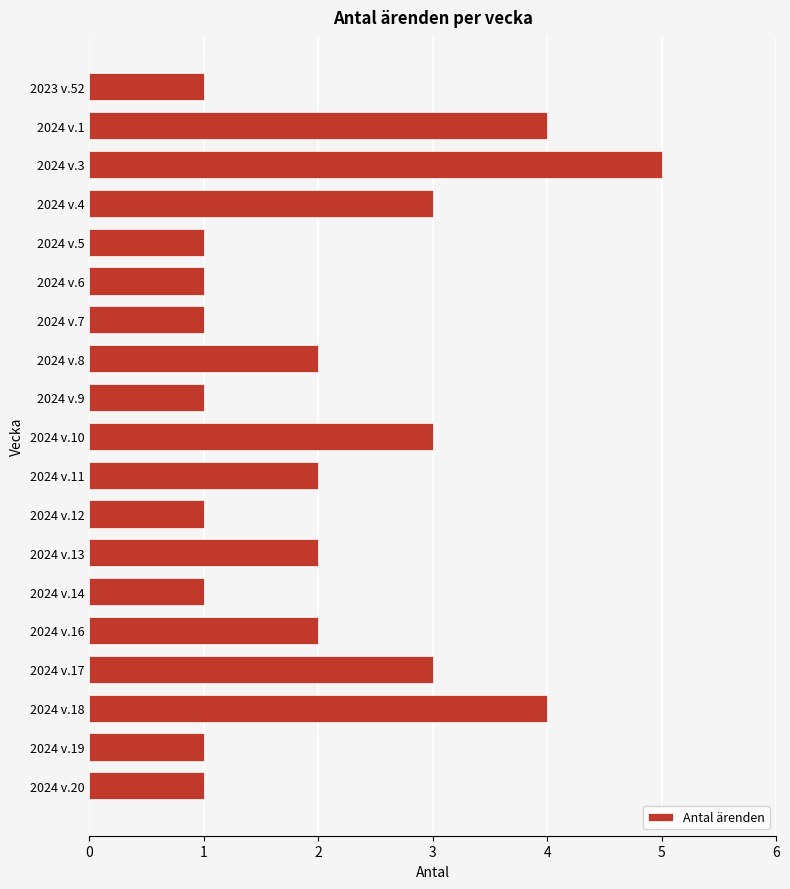

Which label corresponds to the largest value in the chart?

2024 v.3